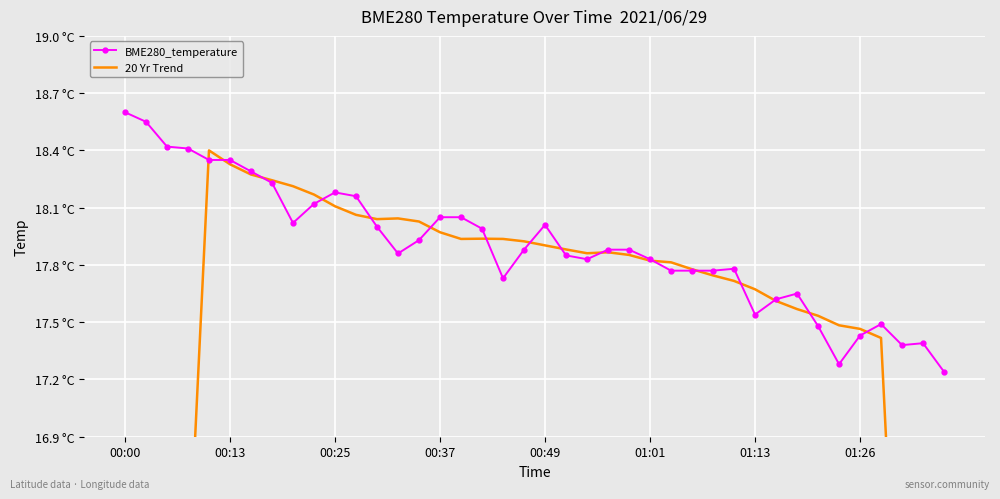

How many intersections are there between 20 Yr Trend and BME280_temperature?

16